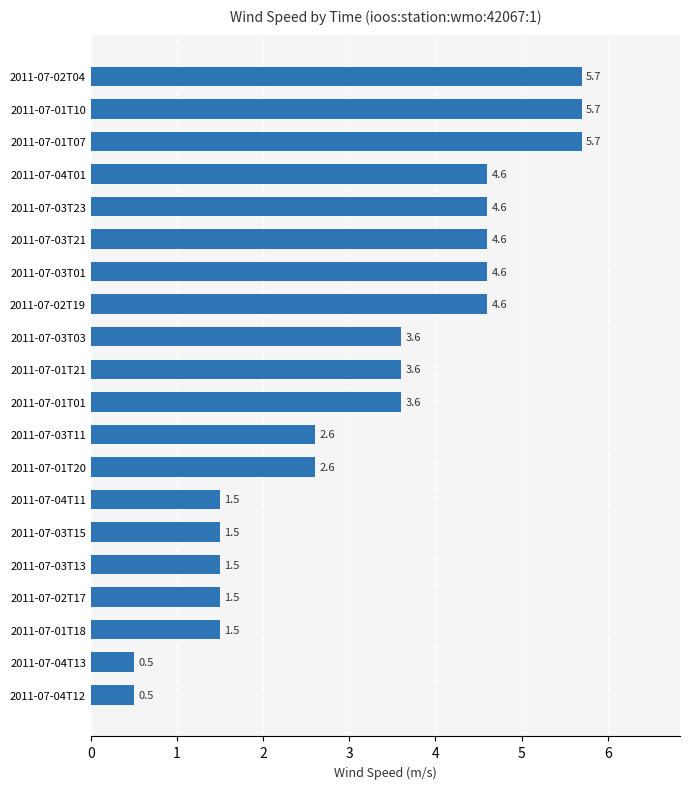

What is the greatest value displayed?

5.7